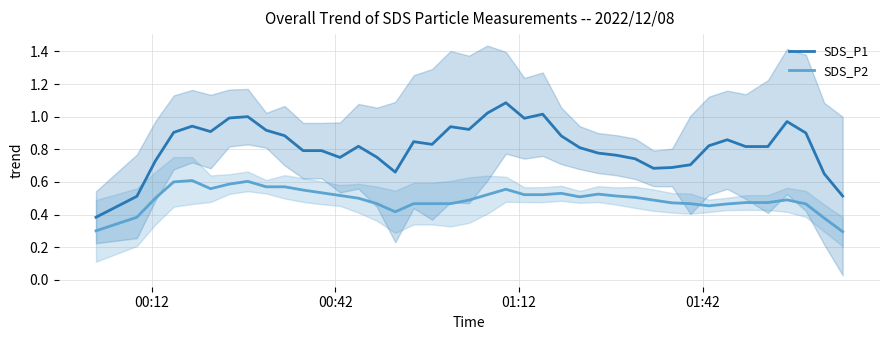

What is the maximum value for SDS_P1?

1.1